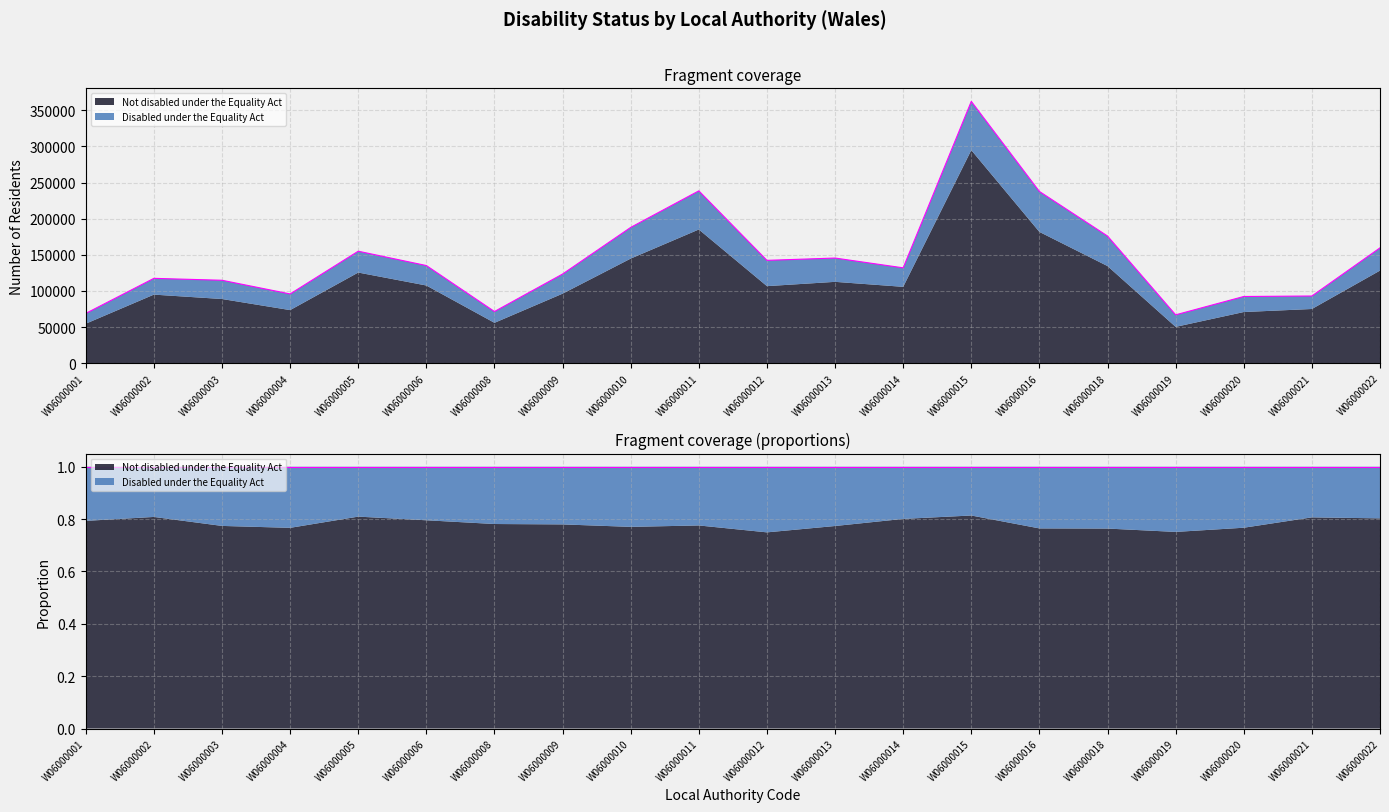

The value at W06000003 is 114741. True or false?

True